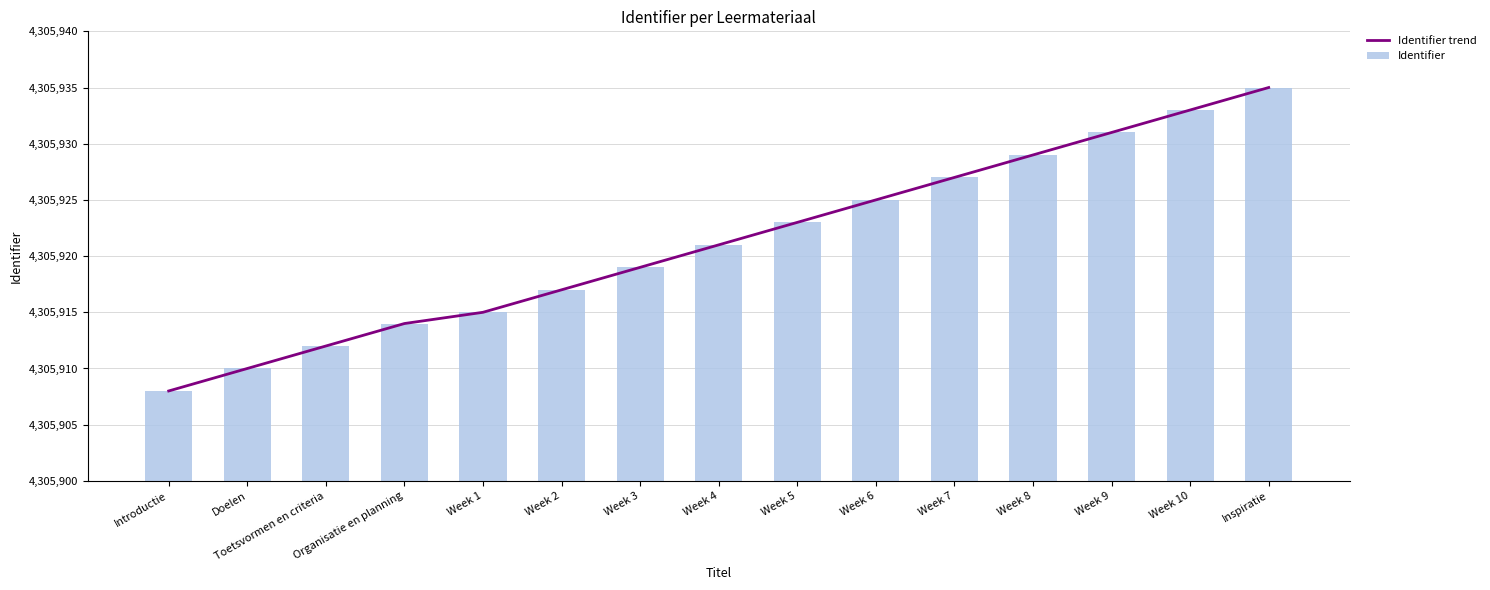

At Toetsvormen en criteria, list the series in order from largest to smallest.

Identifier trend, Identifier